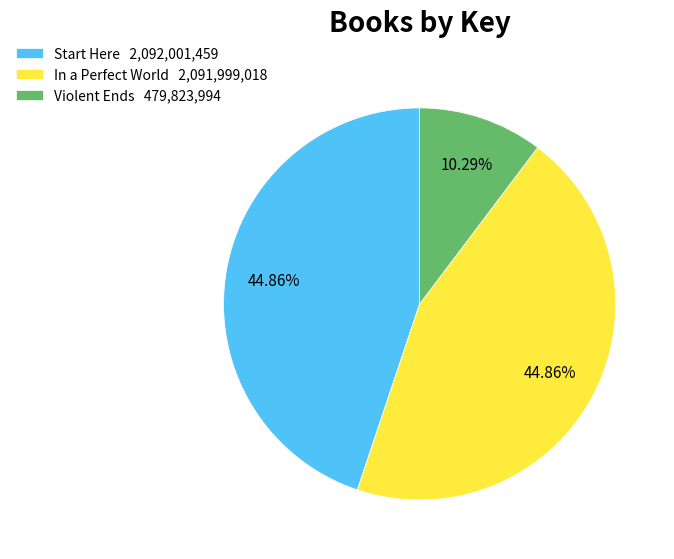

Approximately how many times larger is the value at In a Perfect World 2,091,999,018 compared to Start Here 2,092,001,459?

1.0